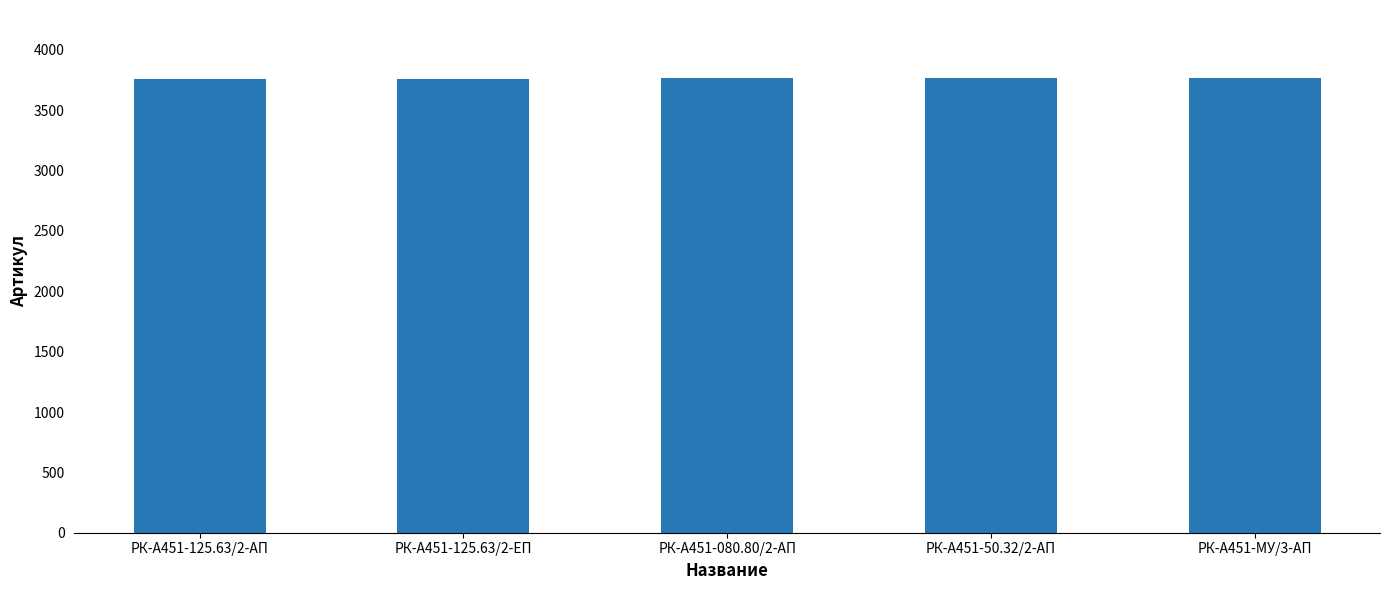

How many data points are less than 3764?

2